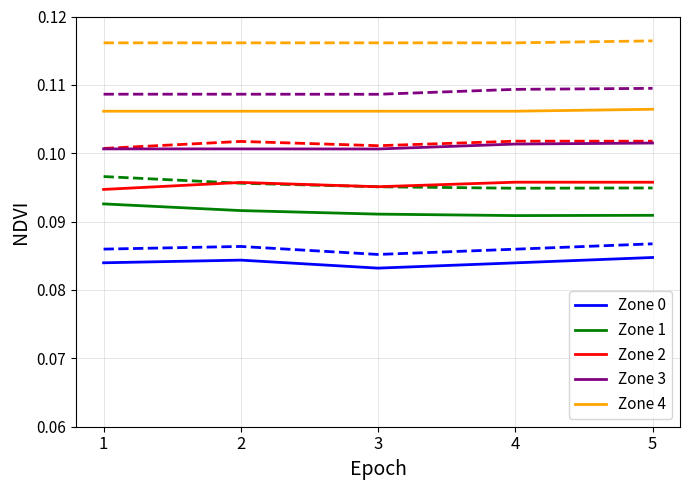

How many data points does each series have?

5